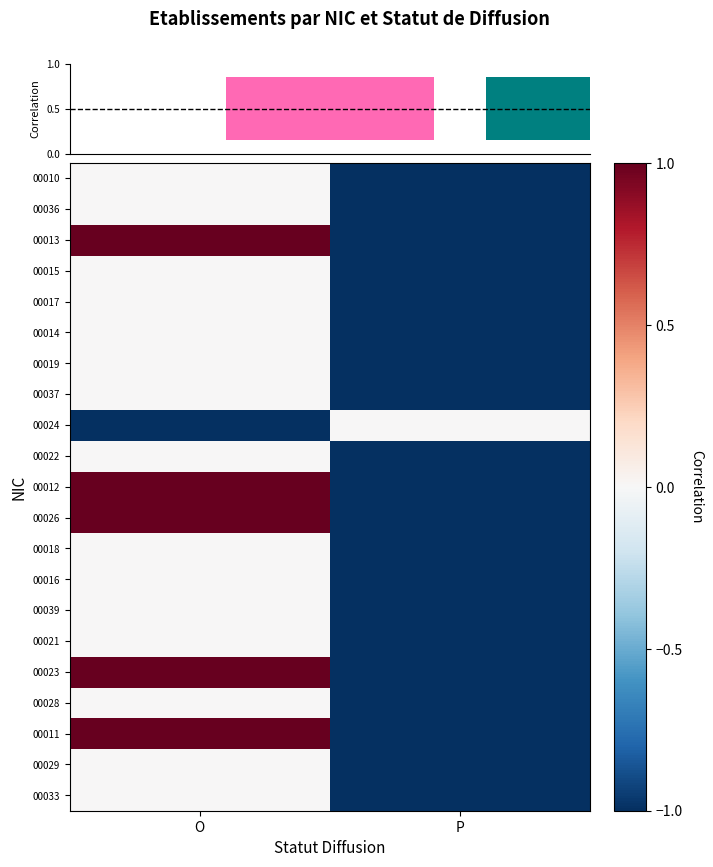

What is the difference between the maximum and minimum values in the 00039 series?

1